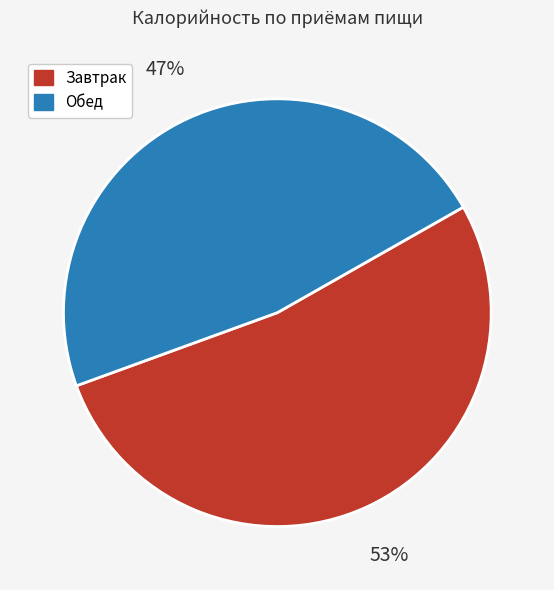

Is the sum of Обед and Завтрак greater than half?

Yes